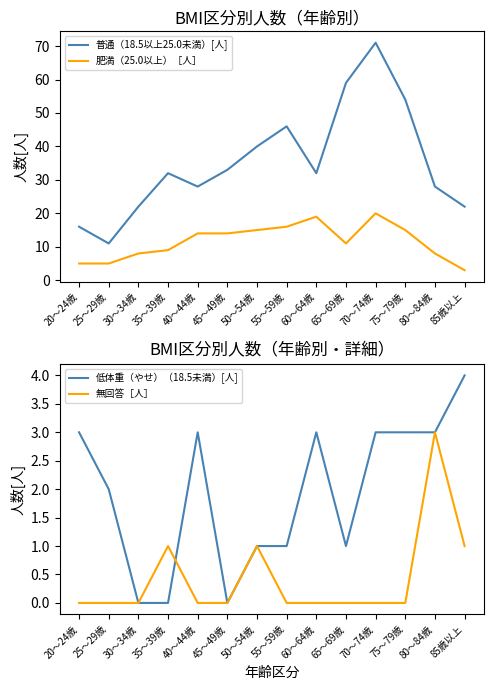

At which category does 無回答［人］ reach its first local peak?

35～39歳